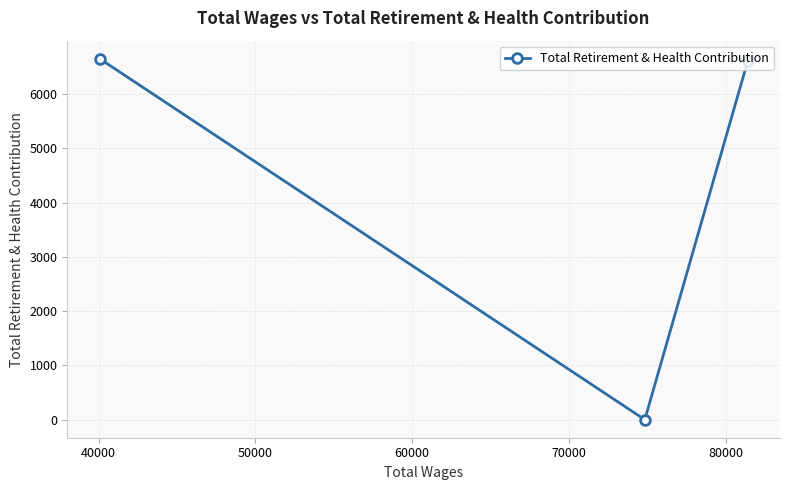

What is the average value?

4419